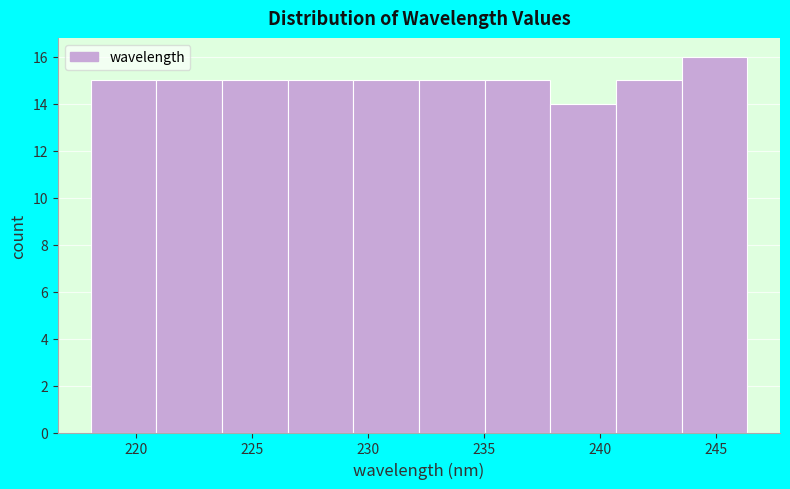

Reading left to right, transcribe this chart: for each bar, give the range it covers on the x-axis and its height. Neither the bar edges nor the heights are printed on the chart, so give them approximately, as read against the axes.

218.0 to 221.0: 15
221.0 to 223.5: 15
223.5 to 226.5: 15
226.5 to 229.5: 15
229.5 to 232.0: 15
232.0 to 235.0: 15
235.0 to 238.0: 15
238.0 to 240.5: 14
240.5 to 243.5: 15
243.5 to 246.5: 16